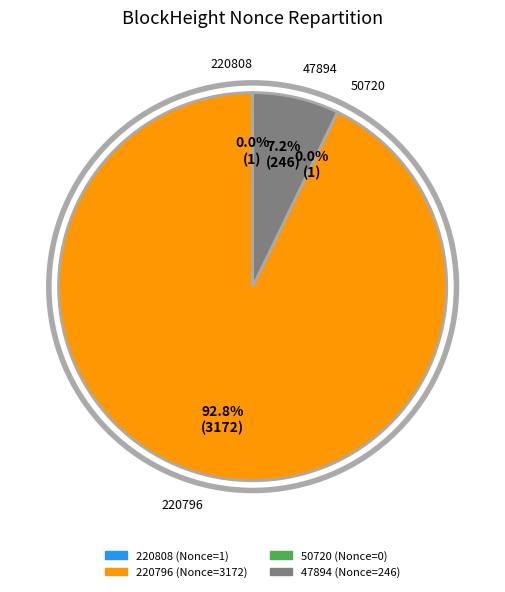

Which slice is the smallest?

50720